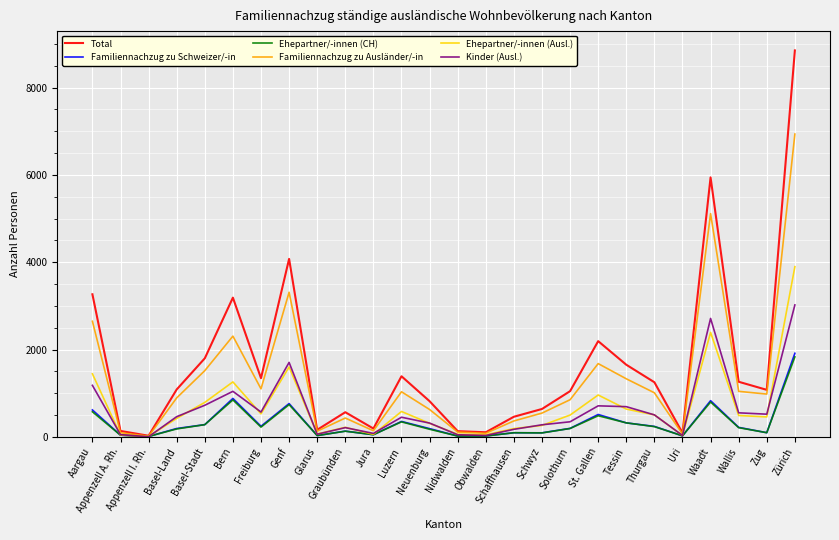

Which series has the widest spread of values?

Total